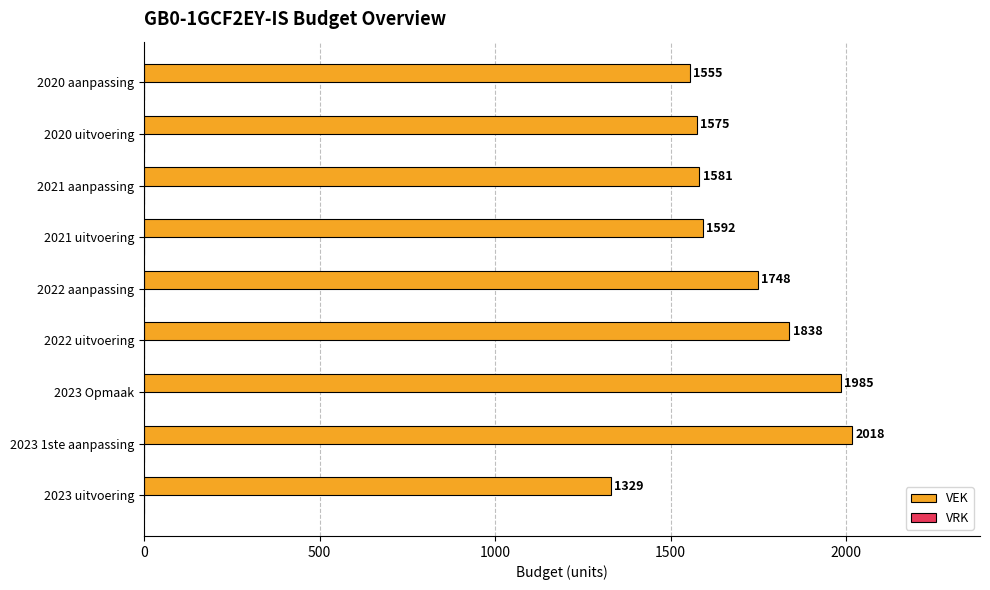

Rank the categories by value from highest to lowest.

2023 1ste aanpassing, 2023 Opmaak, 2022 uitvoering, 2022 aanpassing, 2021 uitvoering, 2021 aanpassing, 2020 uitvoering, 2020 aanpassing, 2023 uitvoering